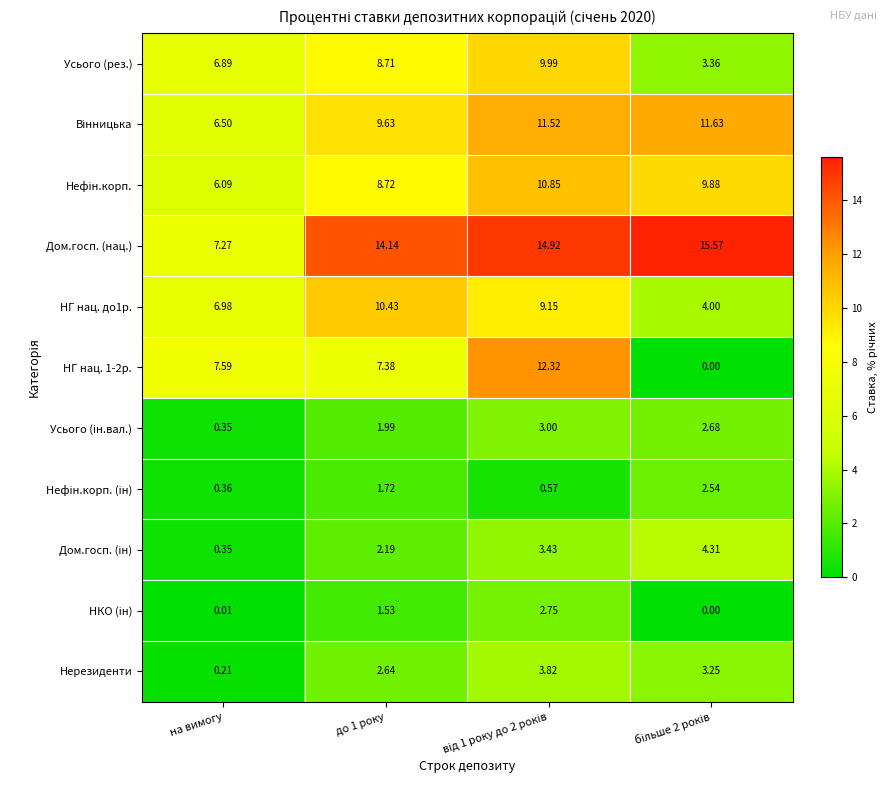

How many distinct data groups are displayed?

11